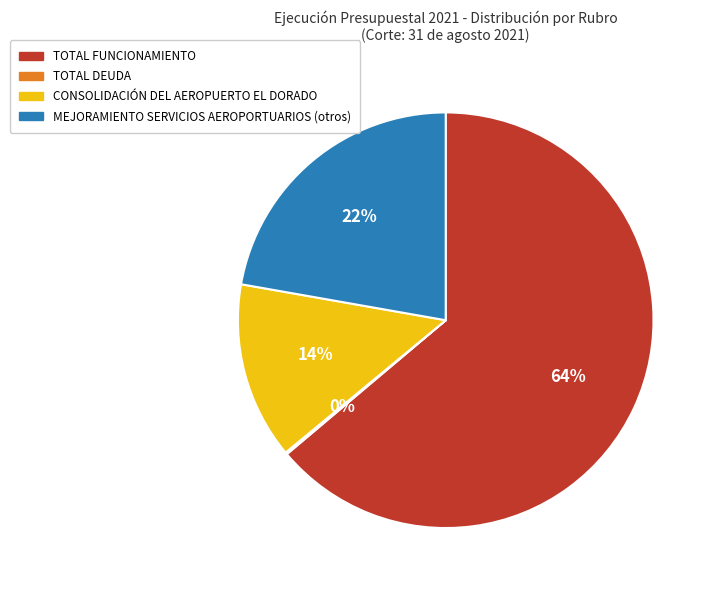

Is it true that TOTAL FUNCIONAMIENTO is 71% of the pie?

False